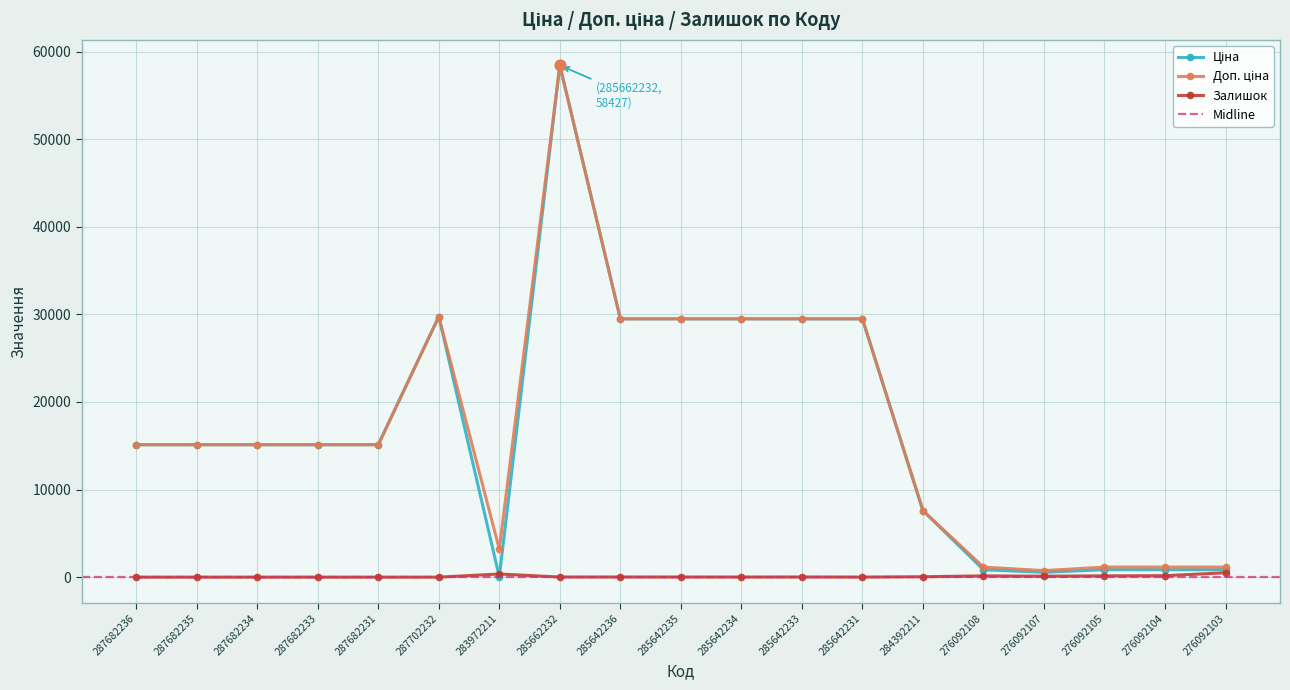

Which series reaches the minimum Y coordinate?

Залишок